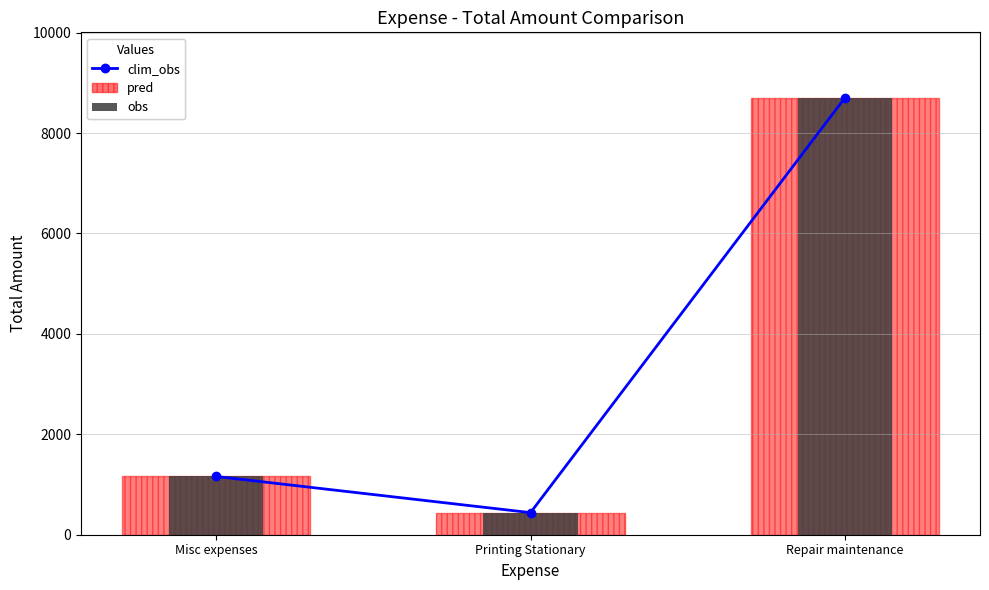

At which label does pred reach its peak?

Repair maintenance